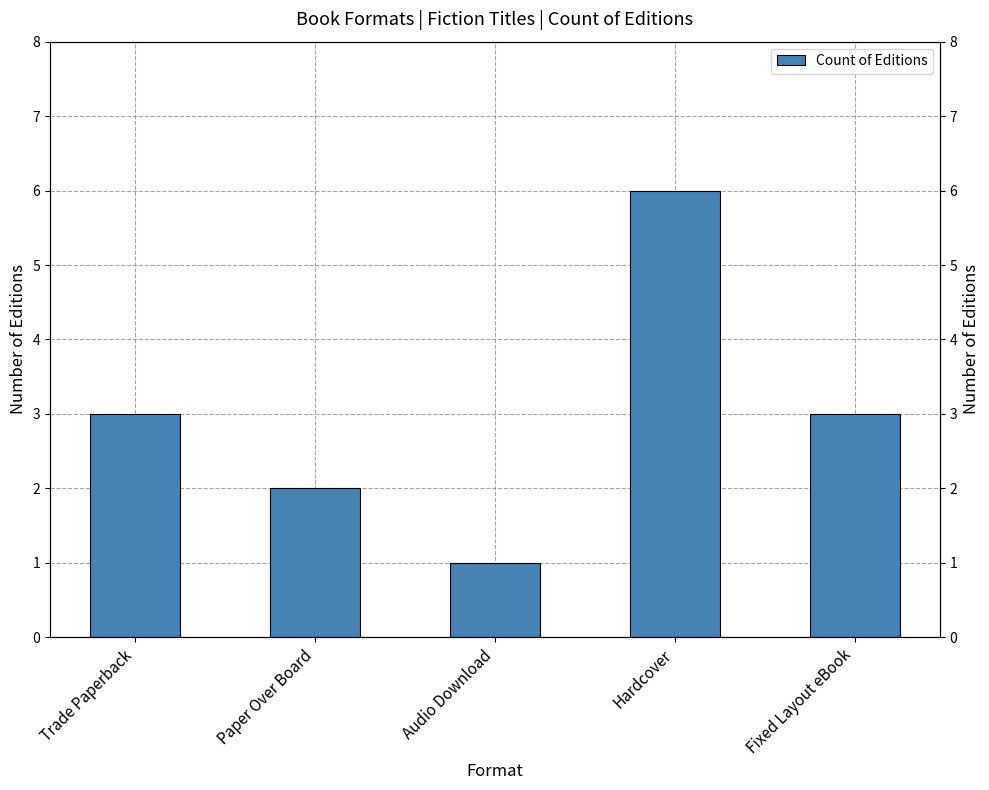

Between Hardcover and Fixed Layout eBook, which is larger?

Hardcover